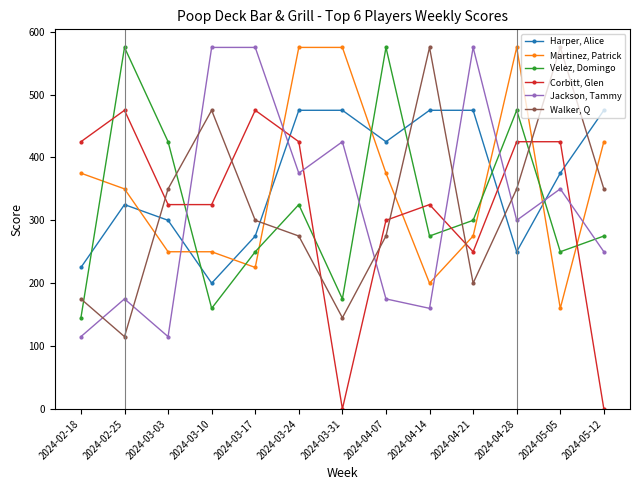

What is the lowest value of the Harper, Alice series?

200